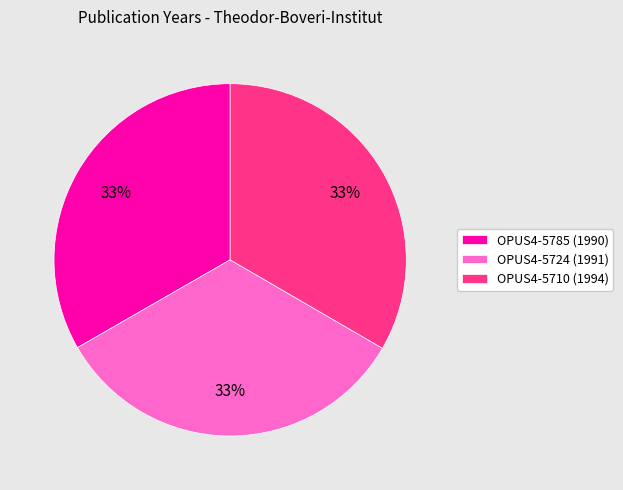

To the nearest percent, what is the combined percentage of OPUS4-5724 (1991) and OPUS4-5785 (1990)?

67%